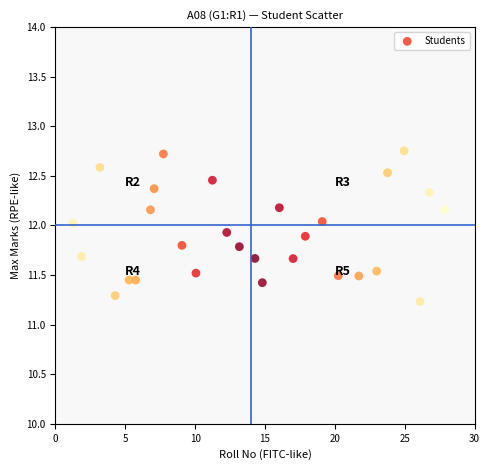

What is the range of Y values (max minus min)?

1.5